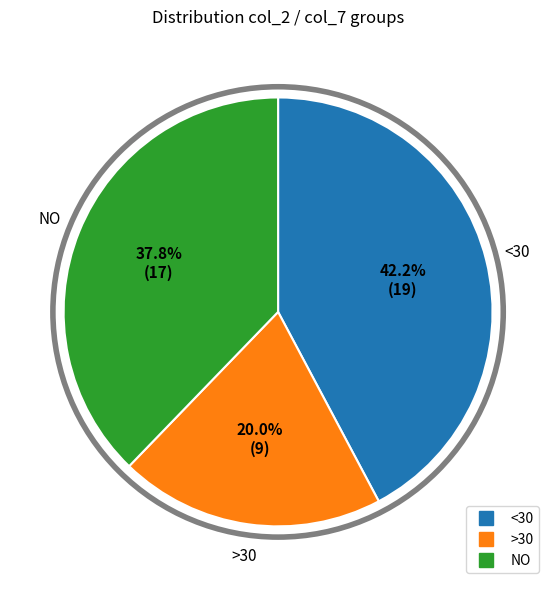

Is there any slice that represents more than half of the pie?

No